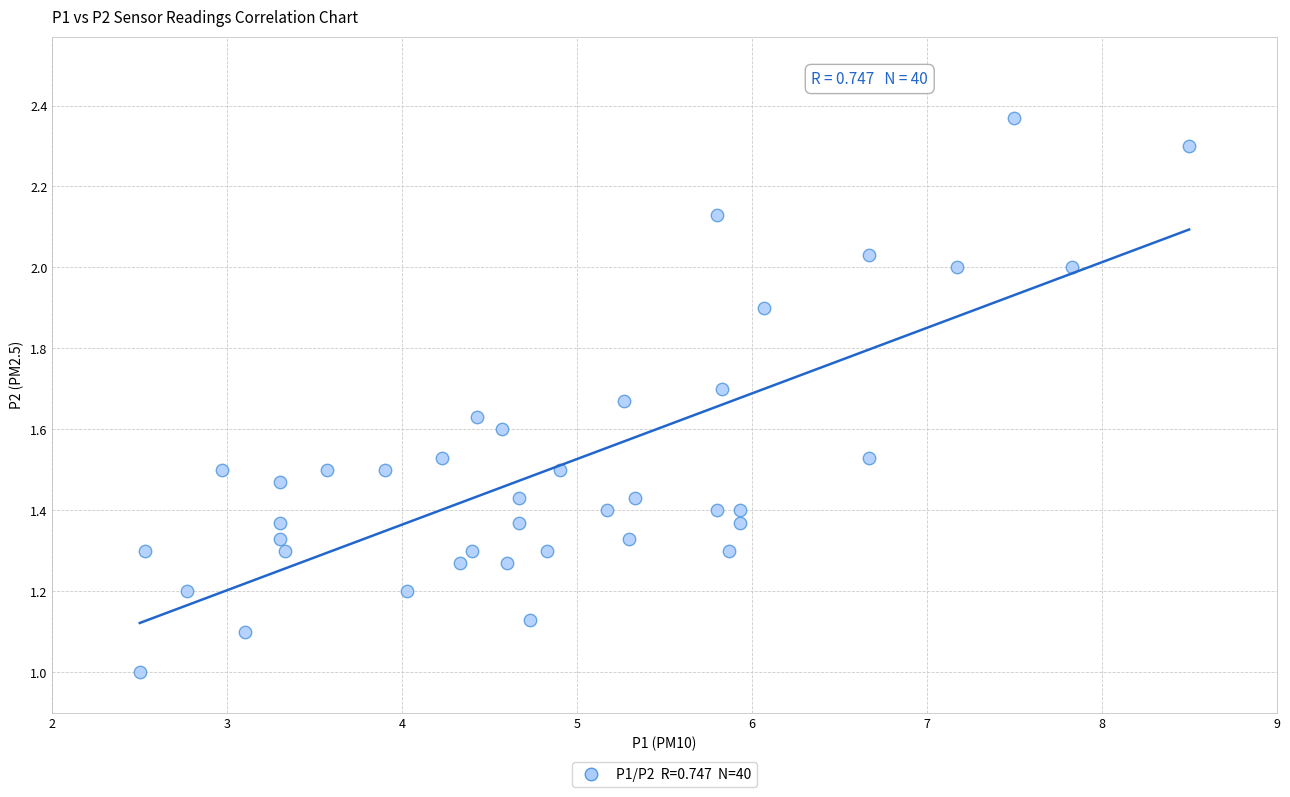

What is the range of X values (max minus min)?

6.0